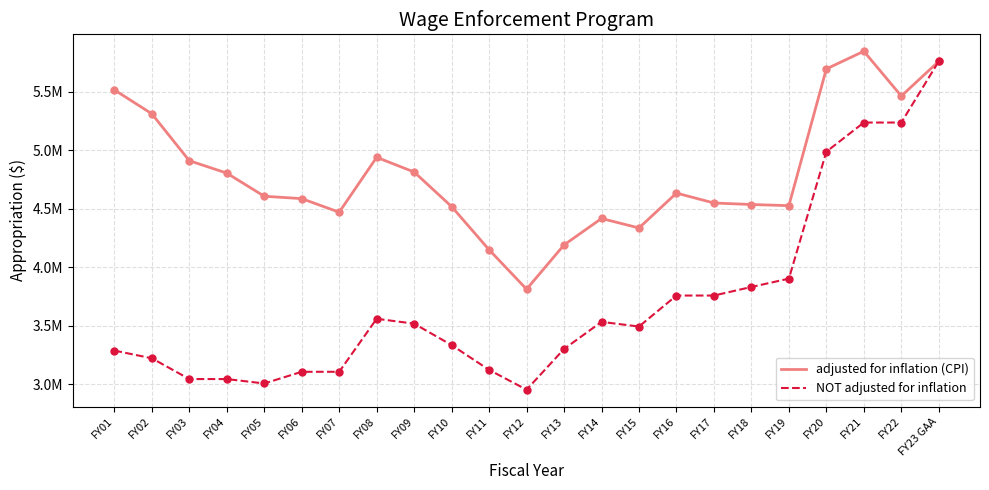

At which category does the chart reach its peak across all series?

FY21